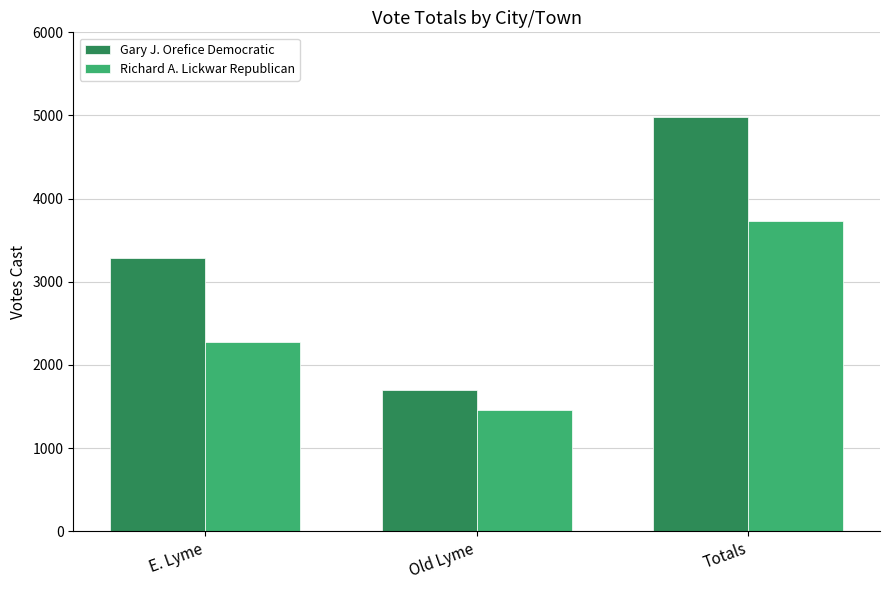

What is the lowest value of the Gary J. Orefice Democratic series?

1699